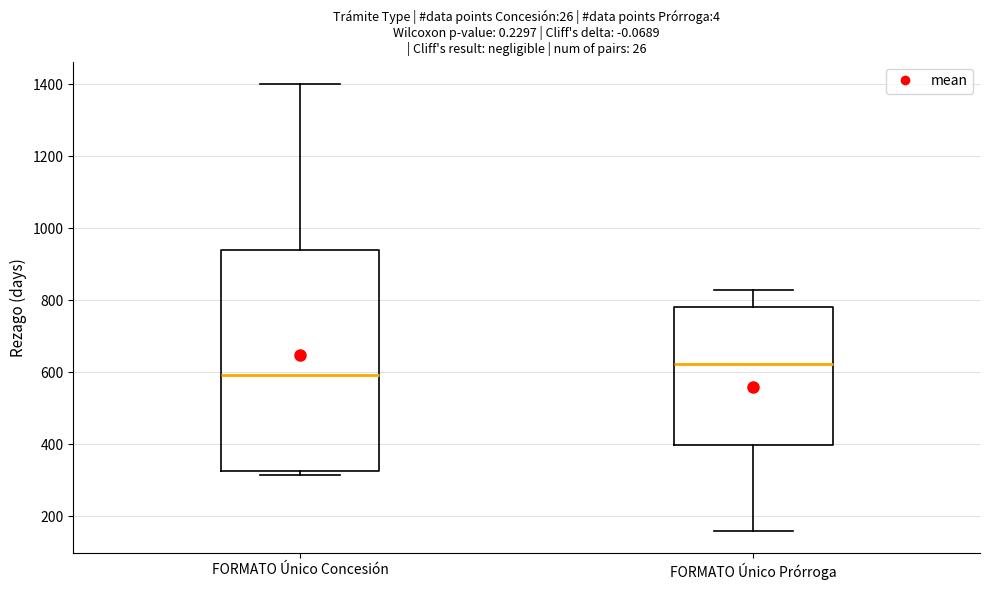

Reading left to right, read every box against the y-axis: the position of its median line, the range the box covers, and the ends of its whiskers. The values are not printed on the chart, so give them approximately, as read against the axis.

FORMATO Único Concesión: median 600, box 320 to 940, whiskers 320 (just below the box's lower edge) to 1400
FORMATO Único Prórroga: median 620, box 400 to 780, whiskers 160 to 820